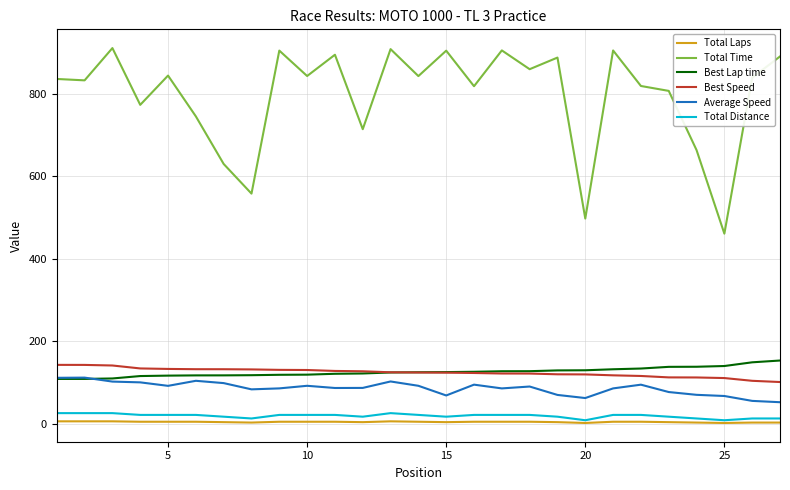

True or false: Best Speed and Total Laps cross at least once.

False